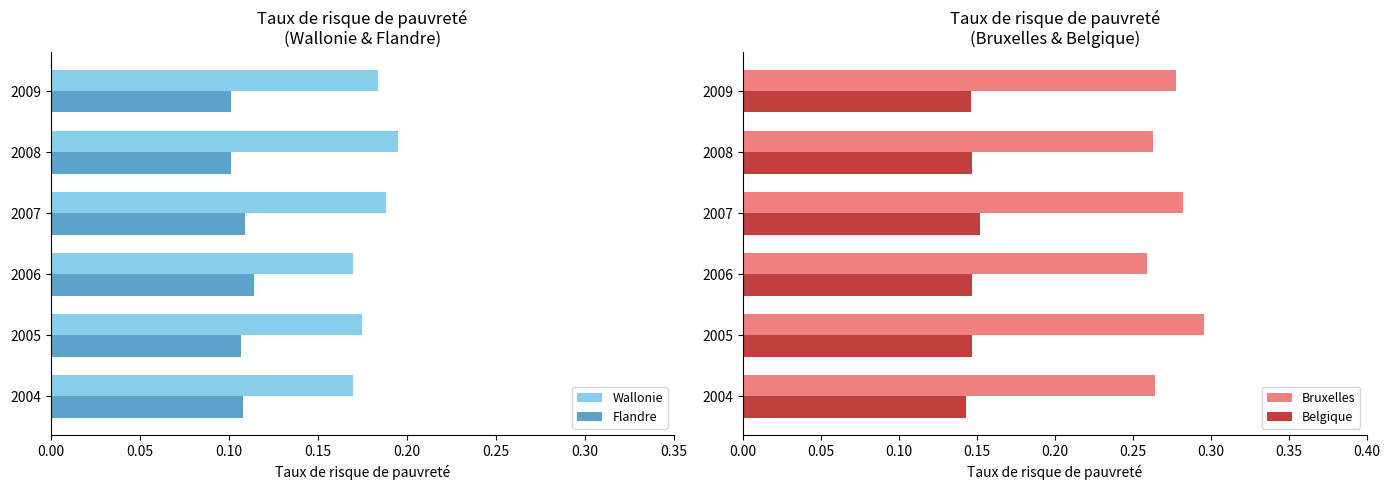

Is the value of Wallonie at 2004 greater than the value of Flandre at 2009?

Yes